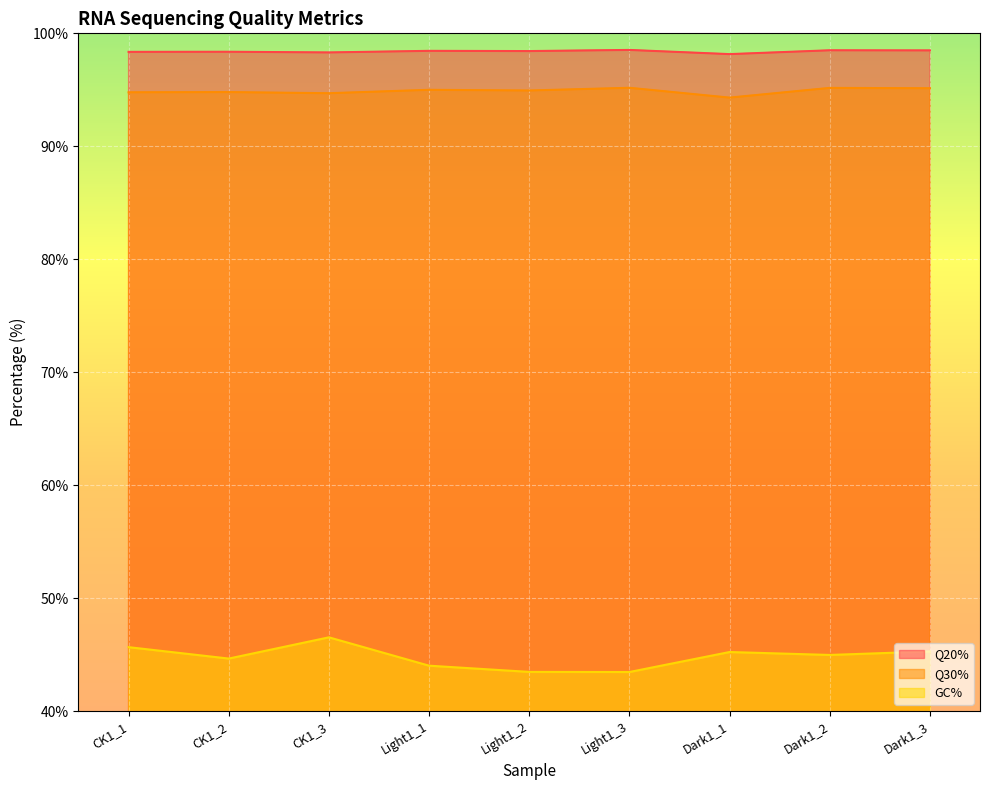

What are all the series names shown in the legend?

Q20%, Q30%, GC%